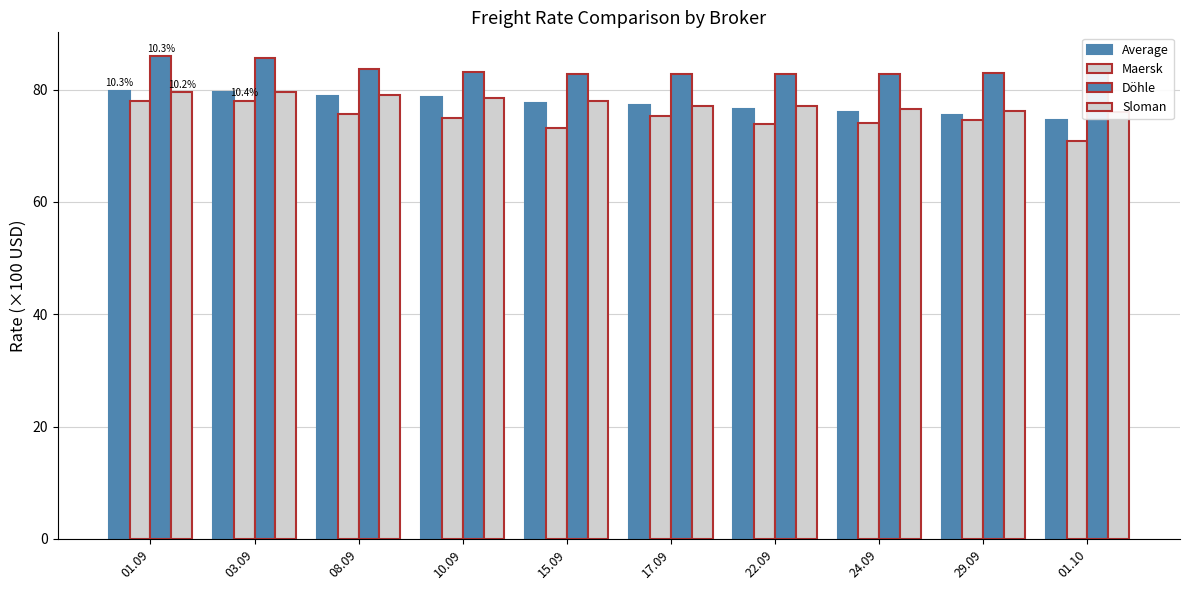

How many values in the Sloman series are below 78?

5